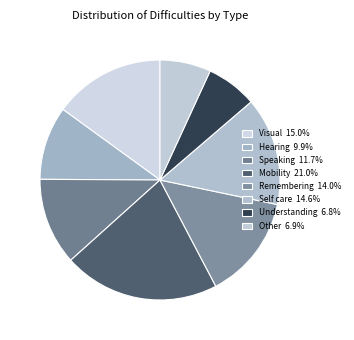

Do Hearing and Other together represent more than half of the pie?

No